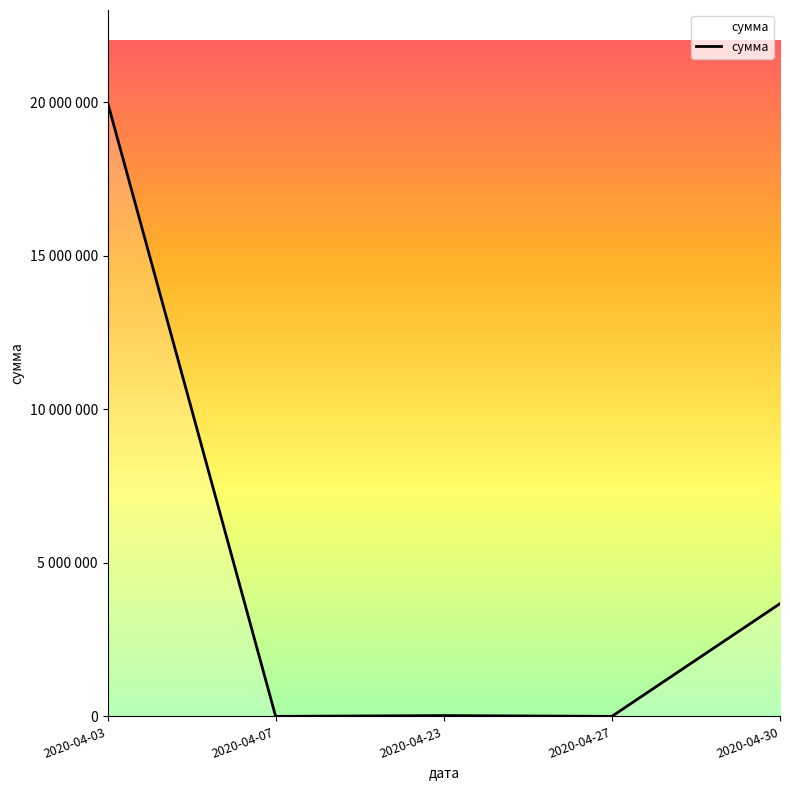

Between 2020-04-03 and 2020-04-30, which is larger?

2020-04-03